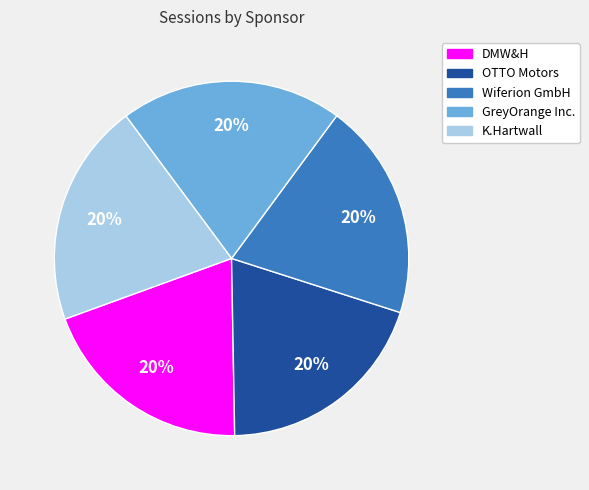

The GreyOrange Inc. slice represents 10% of the pie. True or false?

False